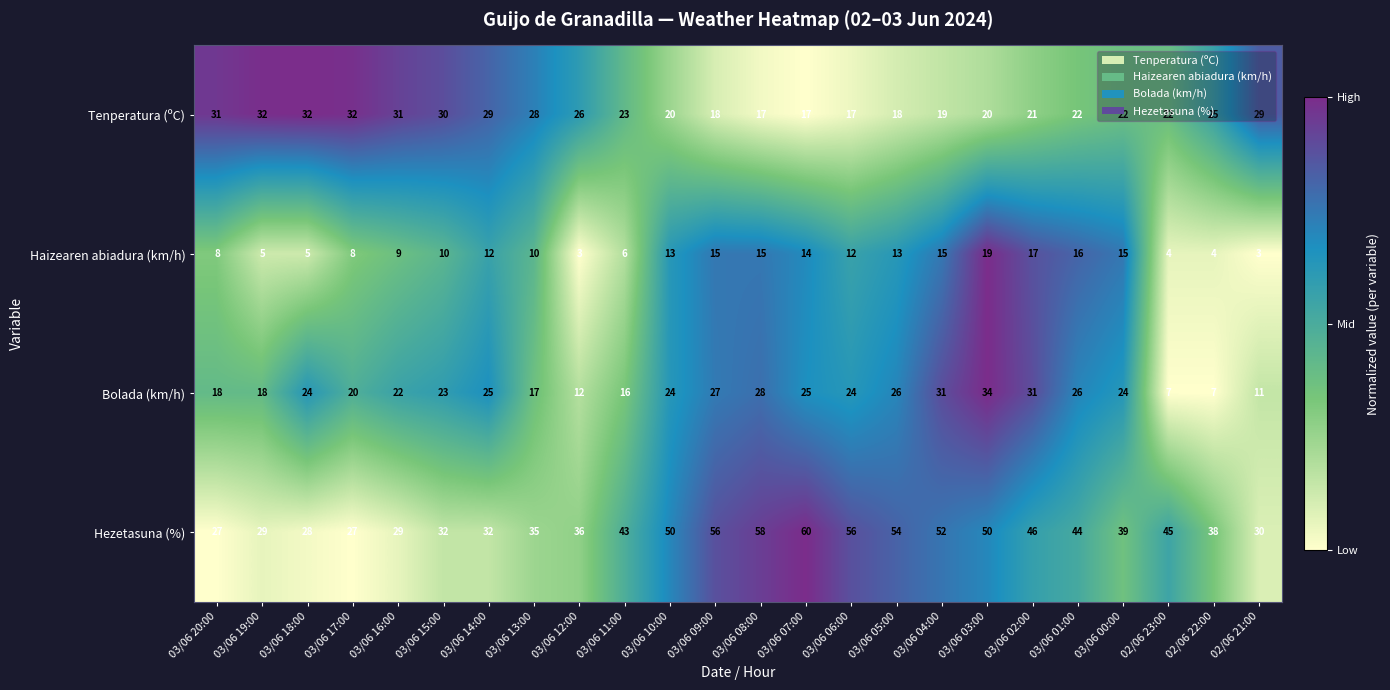

What is the smallest value displayed?

3